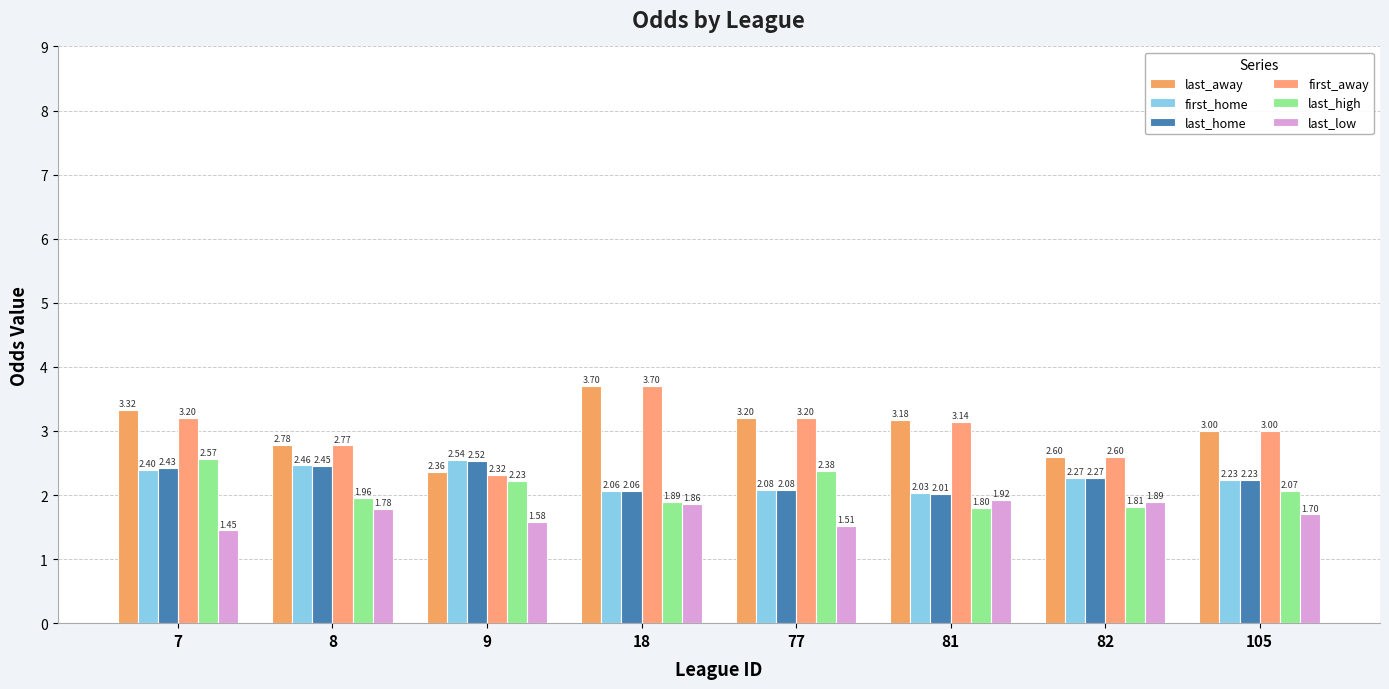

At which label is last_low closest to 1?

7